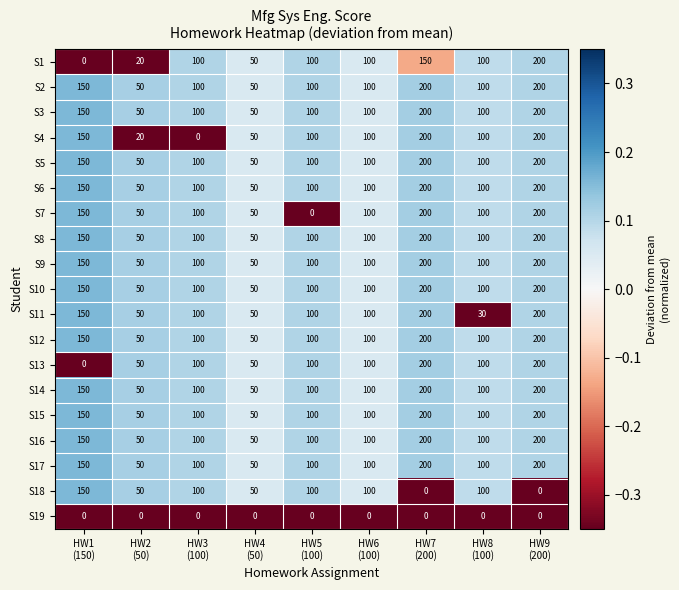

At how many categories does at least one series exceed 80?

7